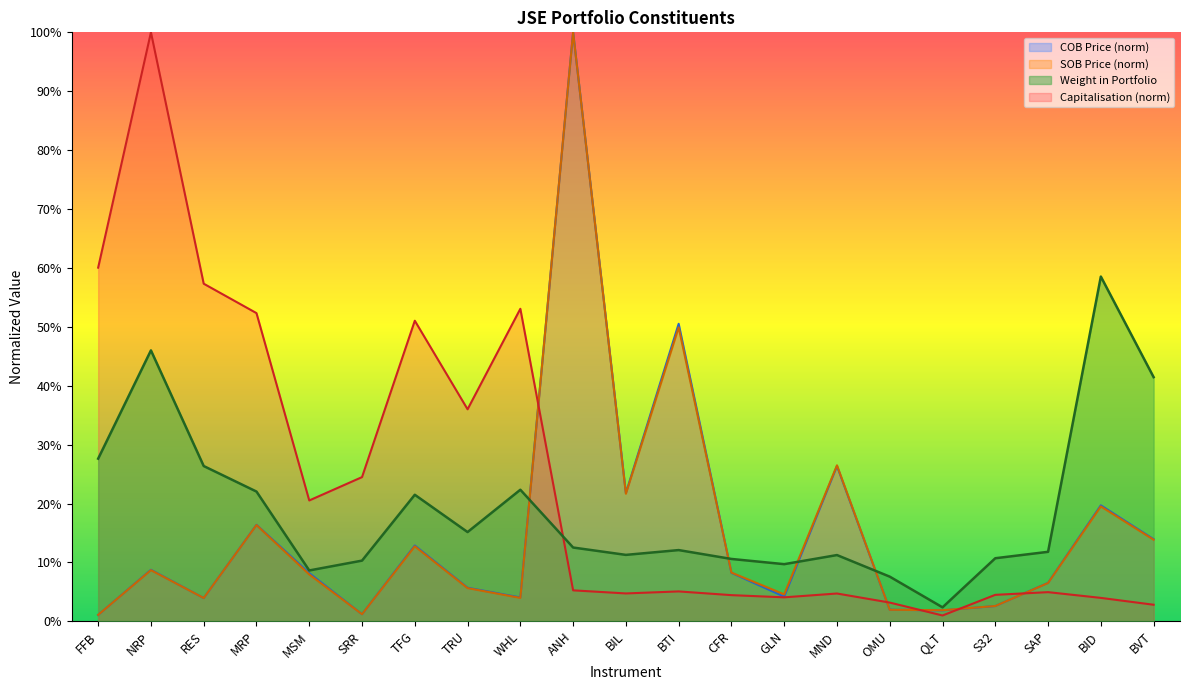

What is the label of the 3rd point from the right?

SAP